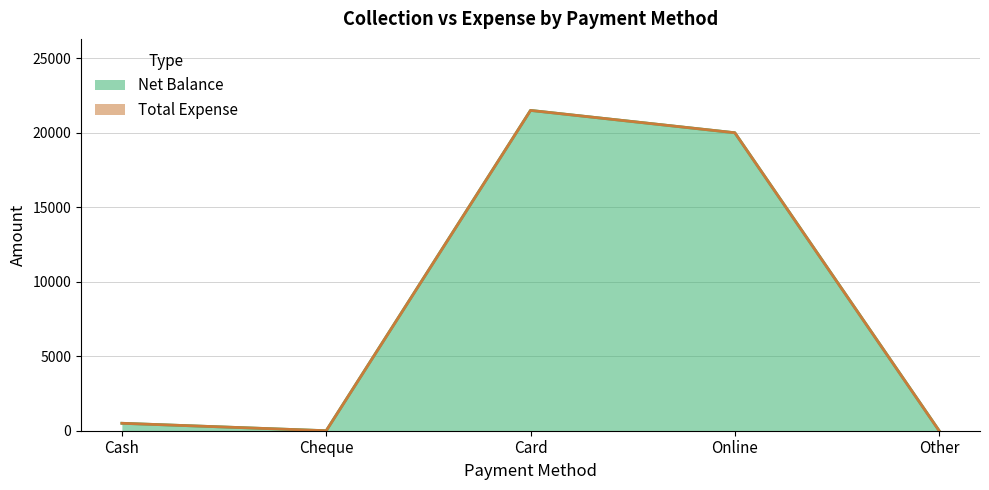

What is the label of the 5th point from the right?

Cash